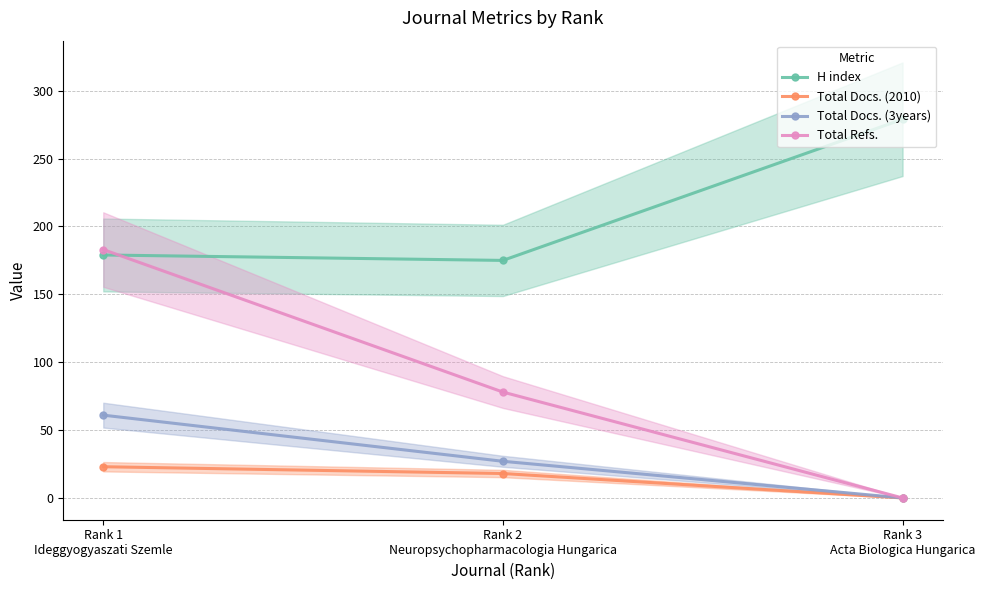

Reading left to right, transcribe all the data shown in this chart.

H index: Rank 1
Ideggyogyaszati Szemle=179	Rank 2
Neuropsychopharmacologia Hungarica=175	Rank 3
Acta Biologica Hungarica=279
Total Docs. (2010): Rank 1
Ideggyogyaszati Szemle=23	Rank 2
Neuropsychopharmacologia Hungarica=18	Rank 3
Acta Biologica Hungarica=0
Total Docs. (3years): Rank 1
Ideggyogyaszati Szemle=61	Rank 2
Neuropsychopharmacologia Hungarica=27	Rank 3
Acta Biologica Hungarica=0
Total Refs.: Rank 1
Ideggyogyaszati Szemle=183	Rank 2
Neuropsychopharmacologia Hungarica=78	Rank 3
Acta Biologica Hungarica=0